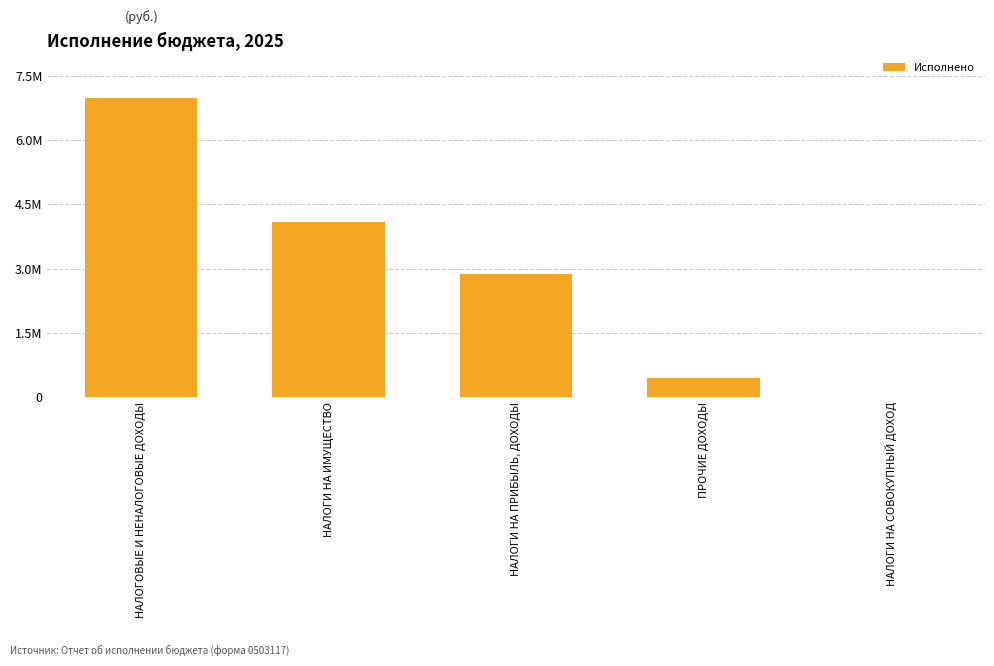

Which has a higher value, НАЛОГОВЫЕ И НЕНАЛОГОВЫЕ ДОХОДЫ or НАЛОГИ НА ПРИБЫЛЬ, ДОХОДЫ?

НАЛОГОВЫЕ И НЕНАЛОГОВЫЕ ДОХОДЫ